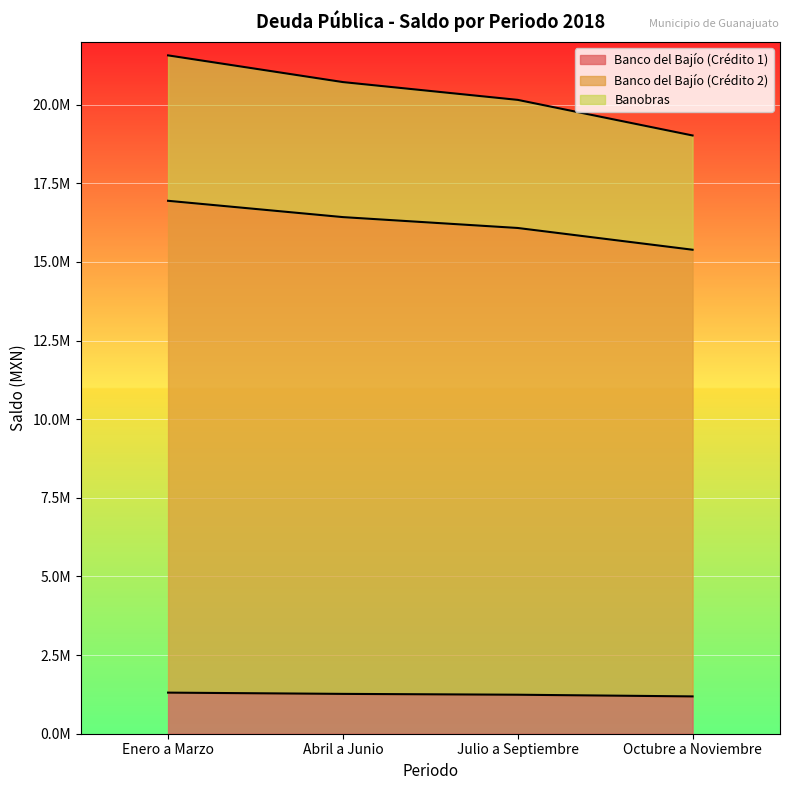

At which category does the chart reach its minimum across all series?

Octubre a Noviembre